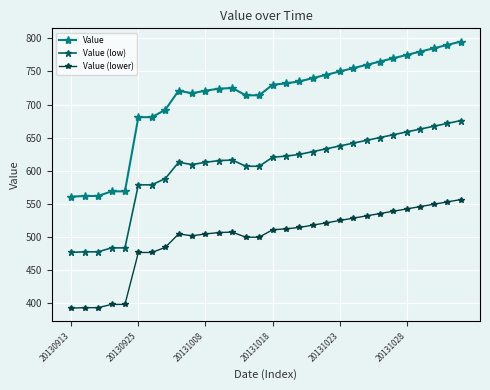

List the series in order of their peak value, highest first.

Value, Value (low), Value (lower)